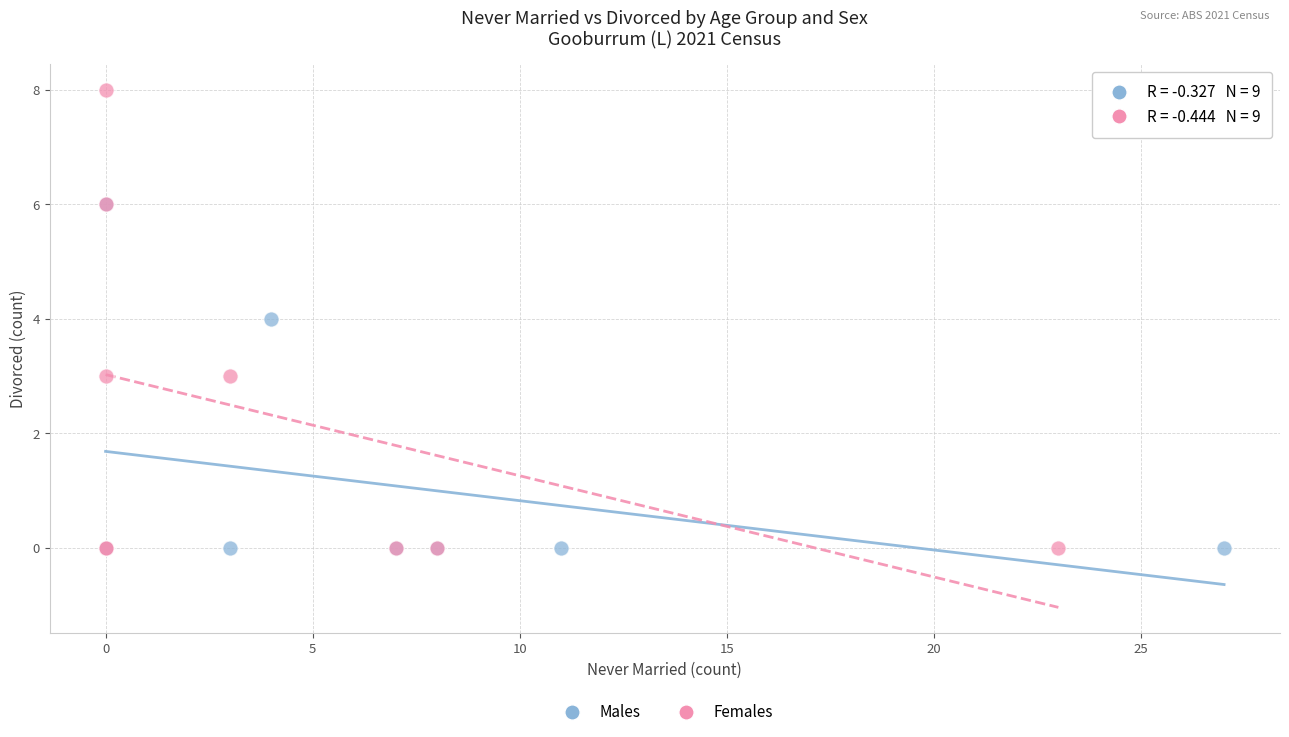

Which series has the largest Y range (max minus min)?

Females